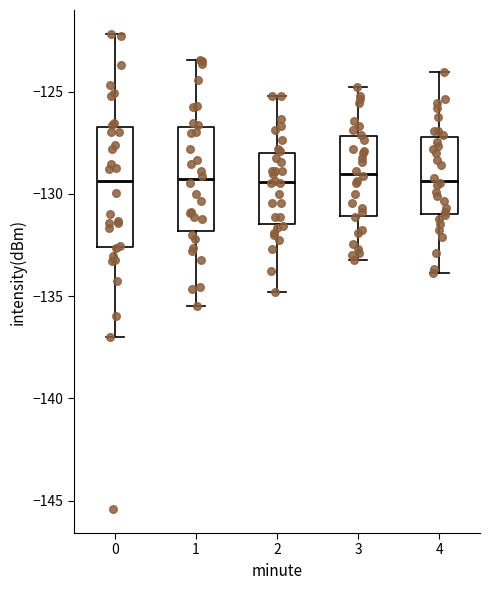

Reading left to right, transcribe this box plot: for each box, give where its median line is, the range the box spans, and where its two whiskers end, as read against the y-axis. The values are not printed on the chart, so give them approximately, as read against the axis.

0: median -129.5, box -132.5 to -126.5, whiskers -137.0 to -122.0
1: median -129.5, box -132.0 to -126.5, whiskers -135.5 to -123.5
2: median -129.5, box -131.5 to -128.0, whiskers -135.0 to -125.0
3: median -129.0, box -131.0 to -127.0, whiskers -133.0 to -125.0
4: median -129.5, box -131.0 to -127.0, whiskers -134.0 to -124.0